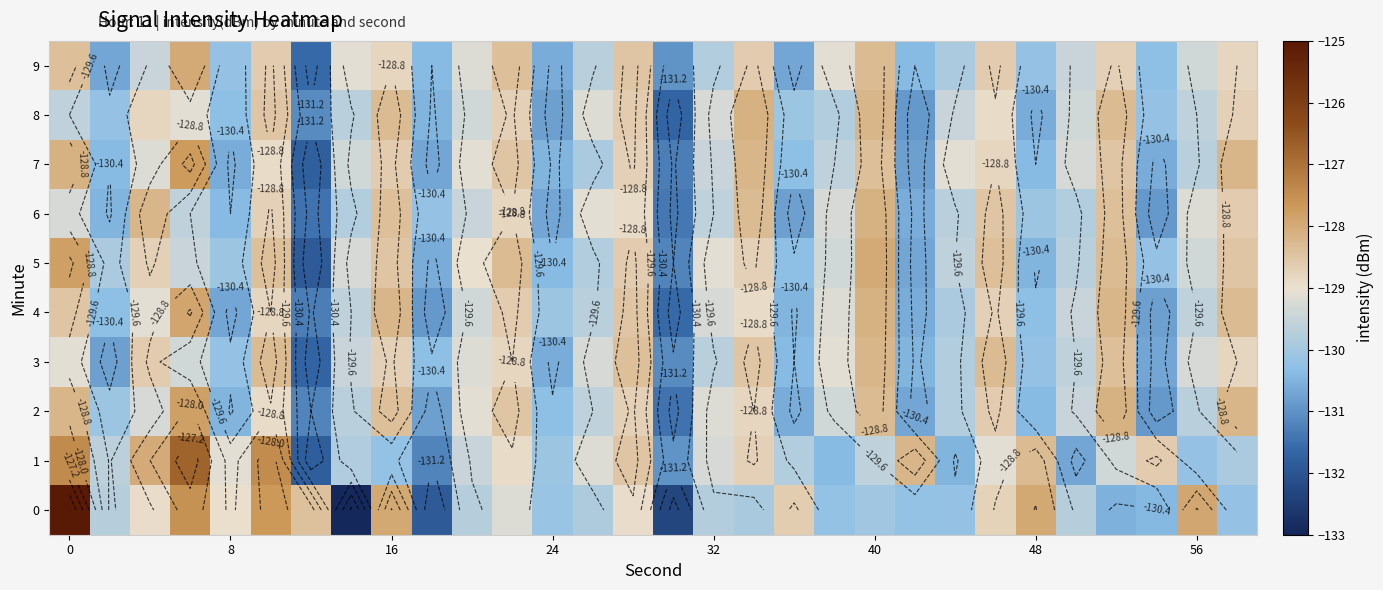

At how many categories does at least one series exceed -126?

1